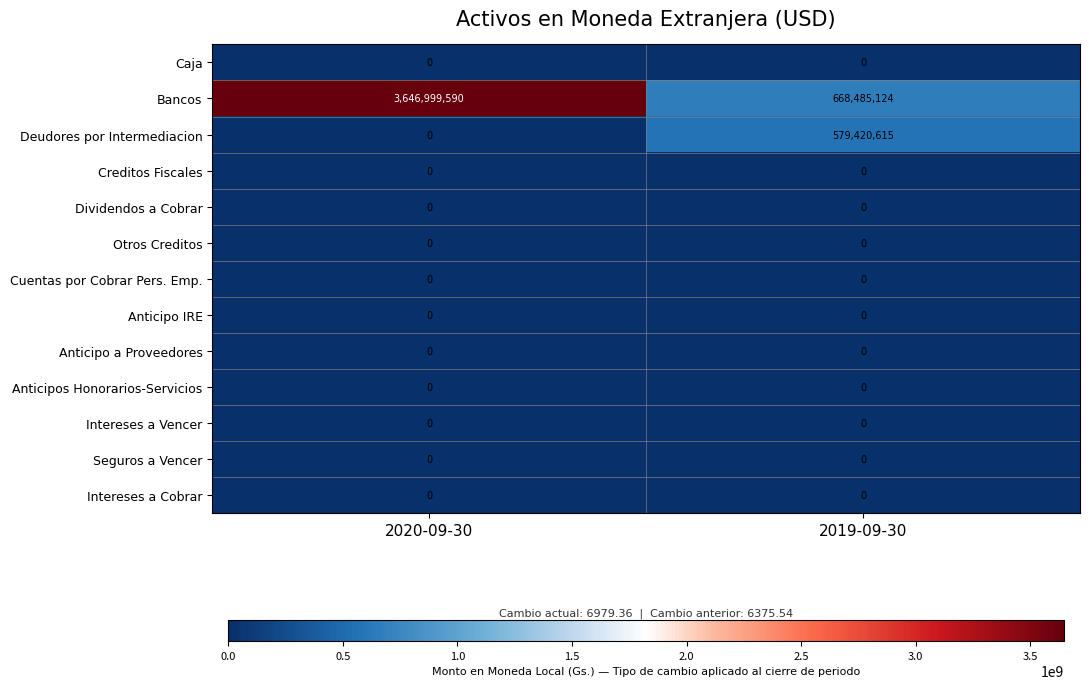

Reading left to right, list all the values displayed in this chart.

Caja: 0	0
Bancos: 3646999590	668485124
Deudores por Intermediacion: 0	579420615
Creditos Fiscales: 0	0
Dividendos a Cobrar: 0	0
Otros Creditos: 0	0
Cuentas por Cobrar Pers. Emp.: 0	0
Anticipo IRE: 0	0
Anticipo a Proveedores: 0	0
Anticipos Honorarios-Servicios: 0	0
Intereses a Vencer: 0	0
Seguros a Vencer: 0	0
Intereses a Cobrar: 0	0